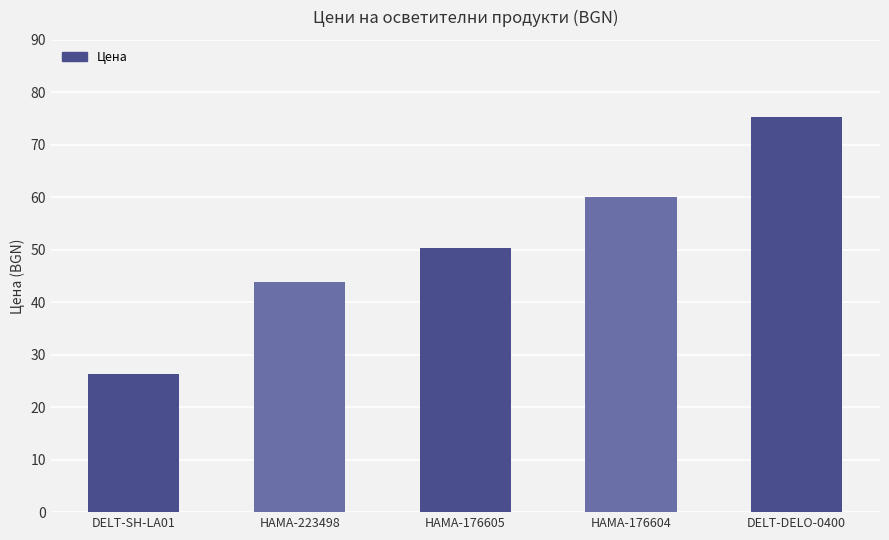

Which category has the lowest value across all series?

DELT-SH-LA01